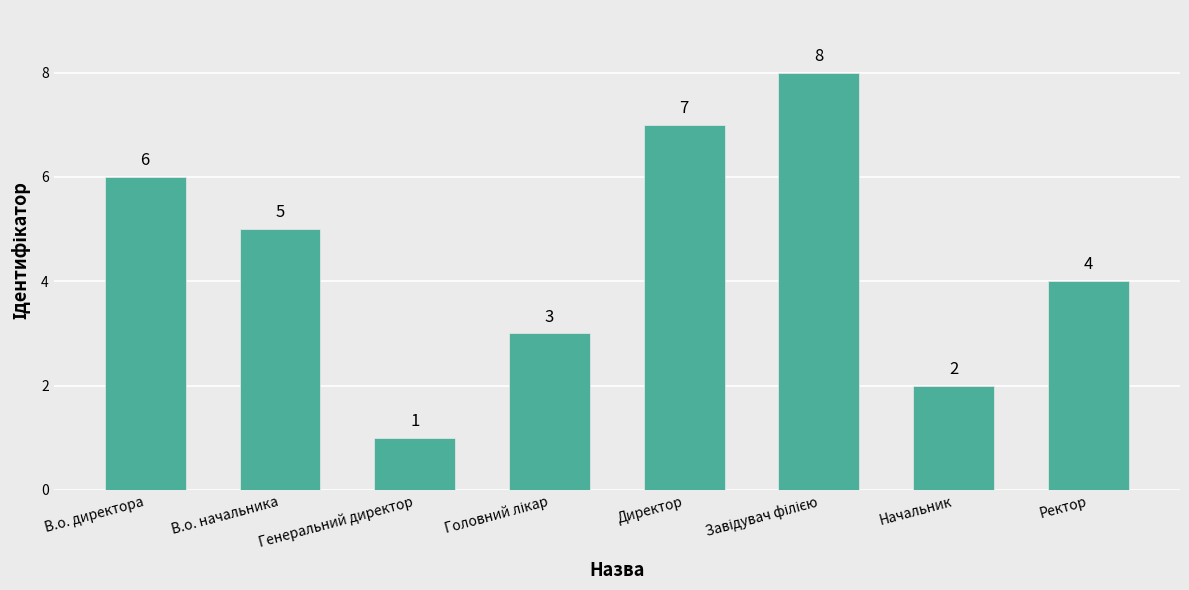

What position from the left is Генеральний директор?

3